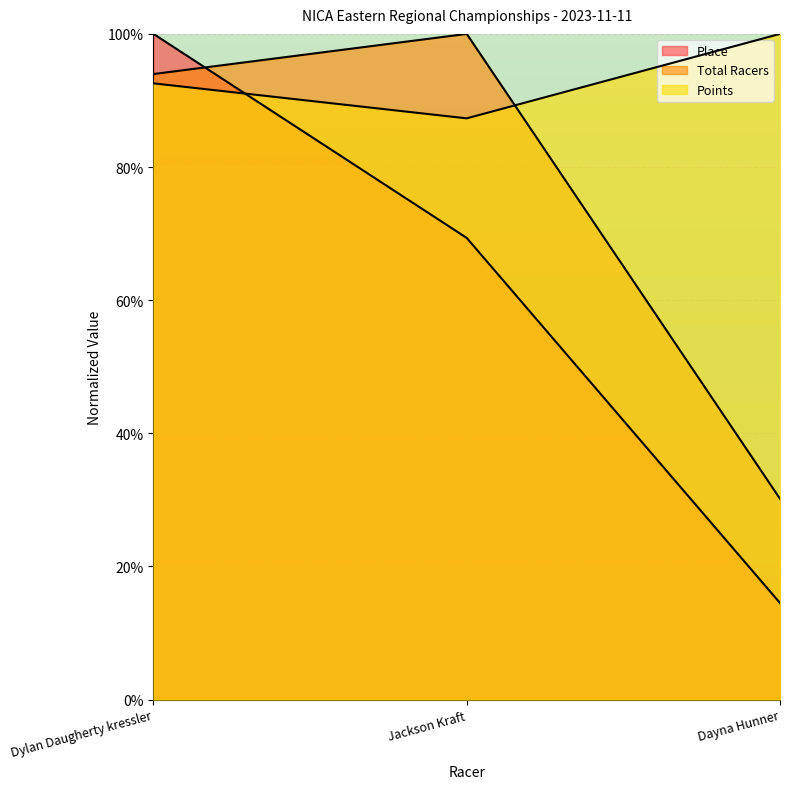

What position from the right is Dayna Hunner?

1